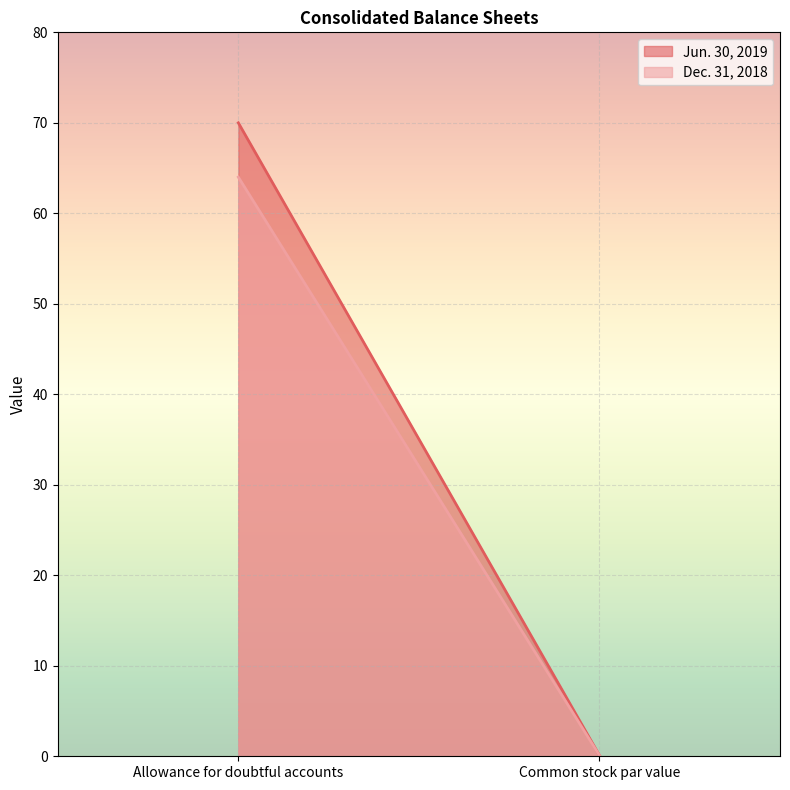

Rank the series at Allowance for doubtful accounts from lowest to highest value.

Dec. 31, 2018, Jun. 30, 2019